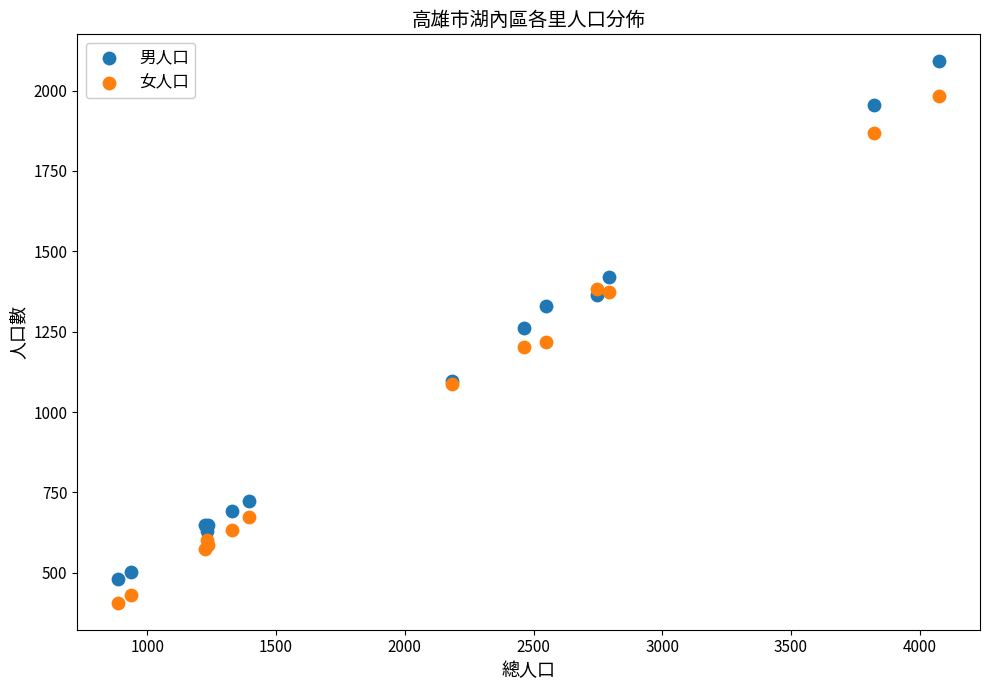

In the 男人口 series, what Y value is closest to 1285?

1262